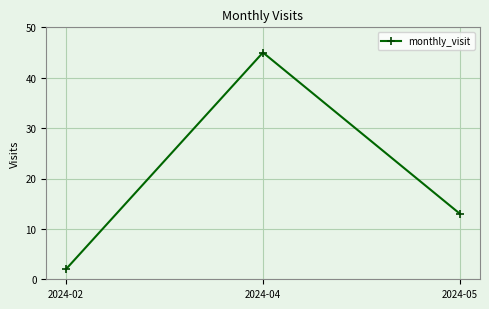

How many series are shown in this chart?

1